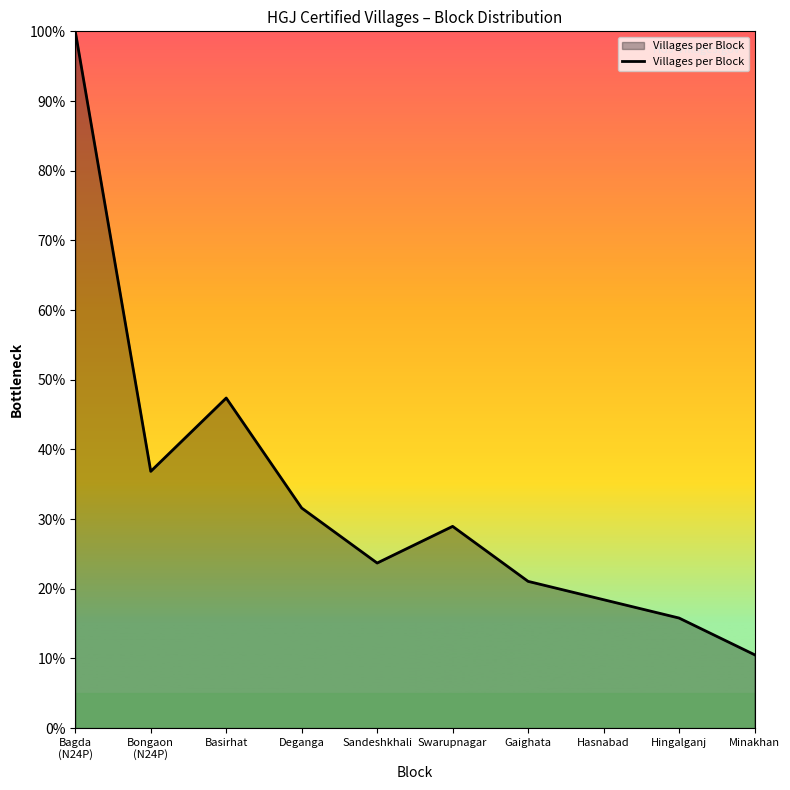

Reading left to right, transcribe all the data shown in this chart.

100.0	36.8	47.4	31.6	23.7	28.9	21.1	18.4	15.8	10.5